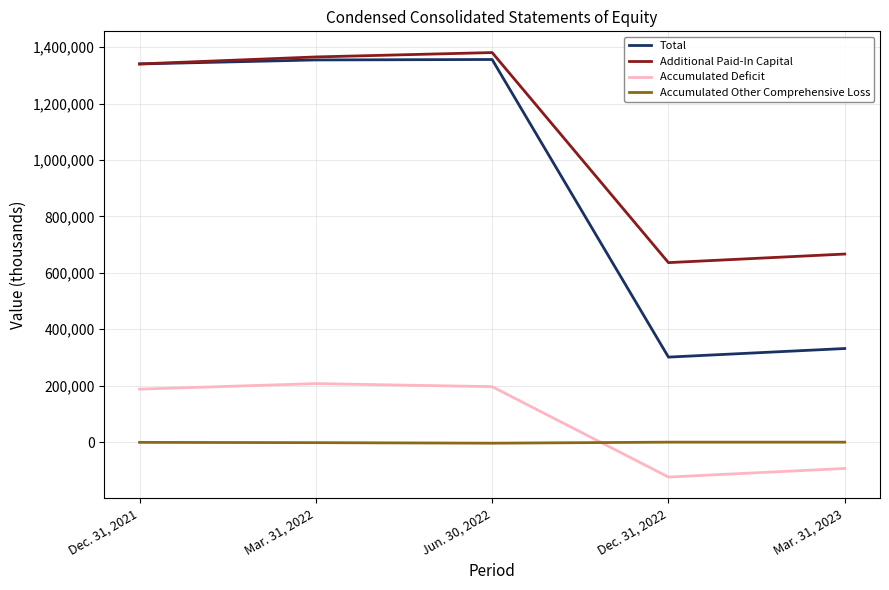

The Additional Paid-In Capital series shows 1365277 at Mar. 31, 2022. True or false?

True